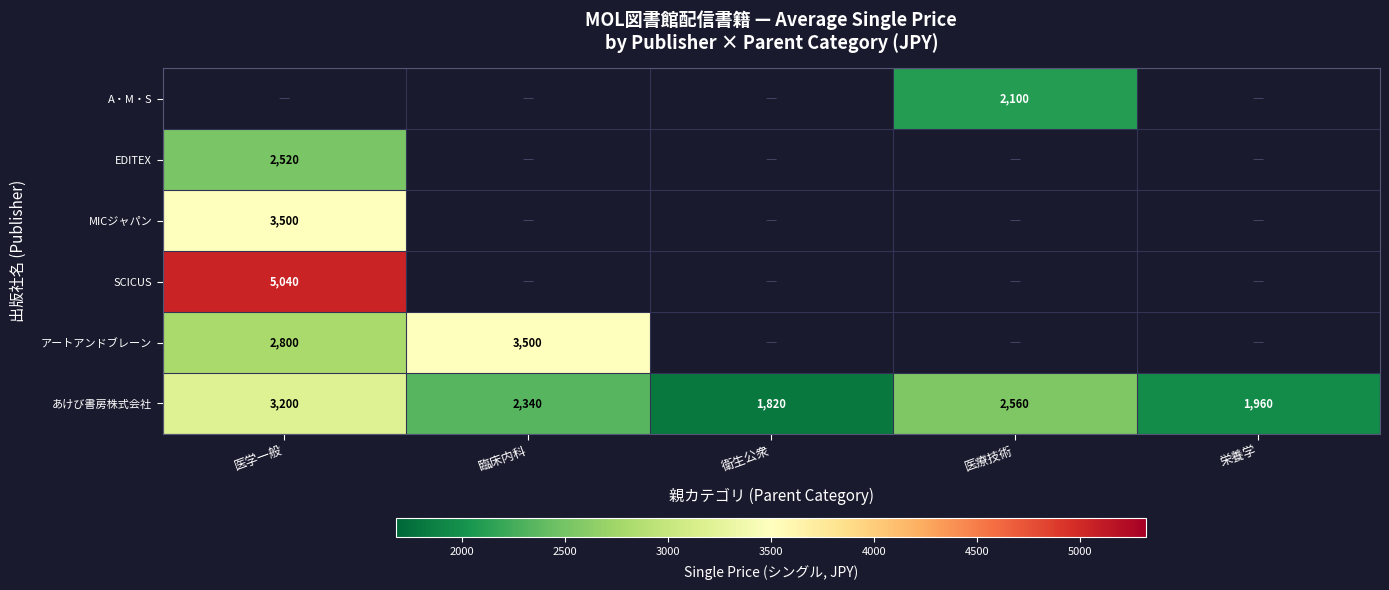

The あけび書房株式会社 series shows 3761 at 臨床内科. True or false?

False